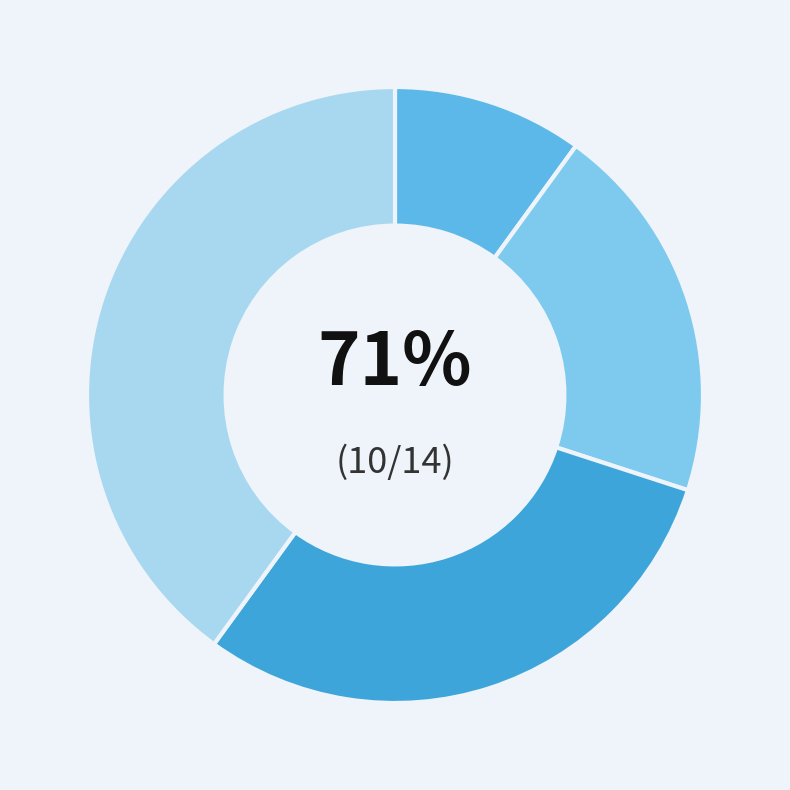

To the nearest percent, what is the difference between the largest and smallest slice percentages?

30%